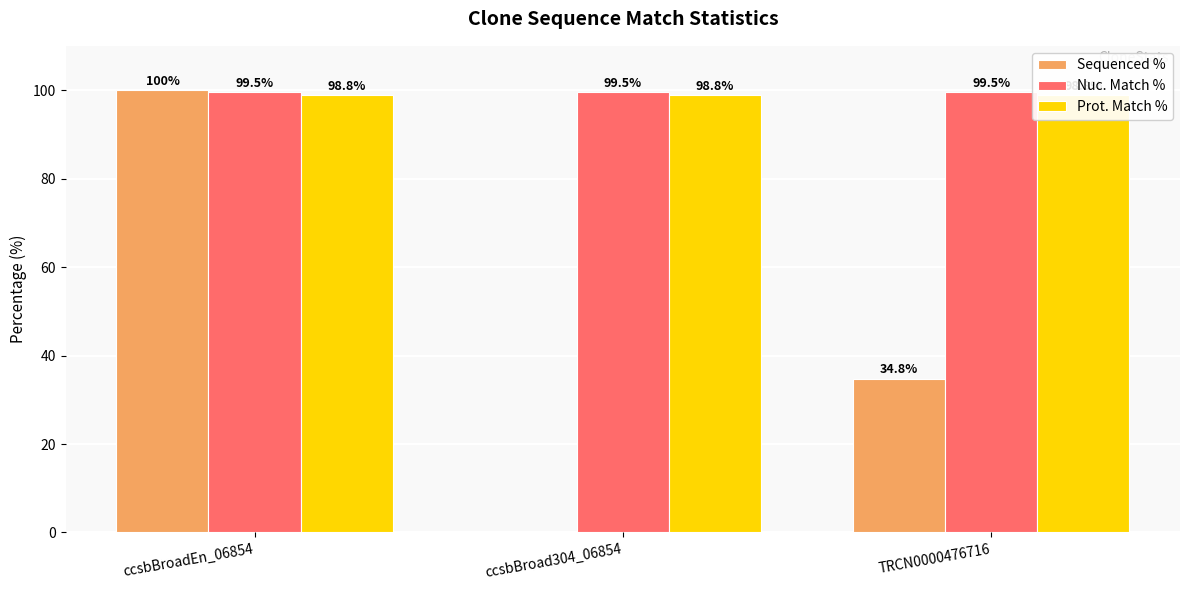

List the series in order of their peak value, lowest first.

Prot. Match %, Nuc. Match %, Sequenced %